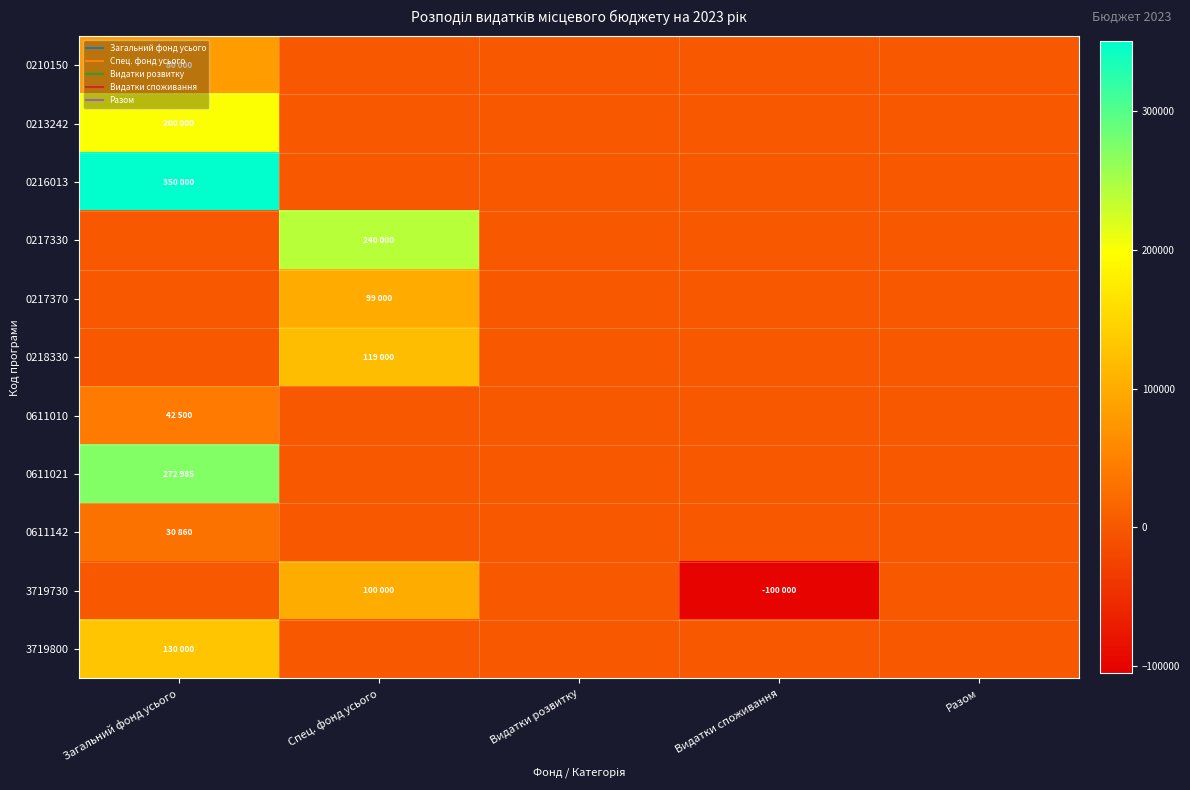

Between Видатки розвитку and Загальний фонд усього, which is larger?

Загальний фонд усього